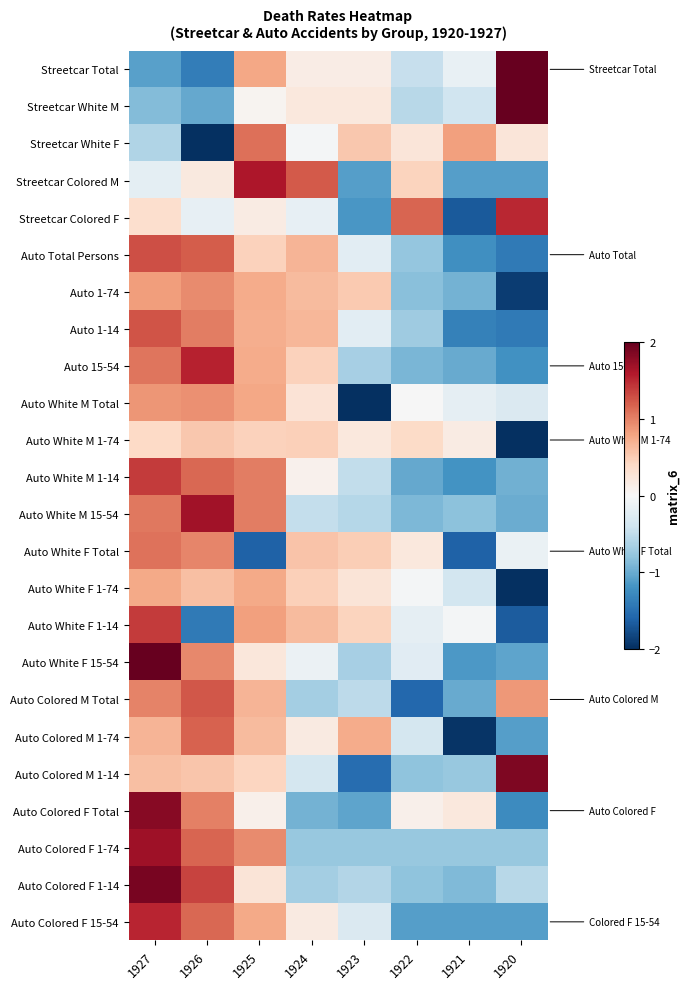

Reading left to right, list all the values displayed in this chart.

Streetcar Total: 1927=-1.1	1926=-1.4	1925=0.8	1924=0.2	1923=0.2	1922=-0.5	1921=-0.2	1920=2.0
Streetcar White M: 1927=-0.9	1926=-1.0	1925=0.1	1924=0.2	1923=0.2	1922=-0.6	1921=-0.4	1920=2.4
Streetcar White F: 1927=-0.6	1926=-2.3	1925=1.1	1924=-0.0	1923=0.5	1922=0.2	1921=0.8	1920=0.2
Streetcar Colored M: 1927=-0.2	1926=0.2	1925=1.6	1924=1.2	1923=-1.1	1922=0.5	1921=-1.1	1920=-1.1
Streetcar Colored F: 1927=0.3	1926=-0.2	1925=0.2	1924=-0.2	1923=-1.2	1922=1.2	1921=-1.7	1920=1.5
Auto Total Persons: 1927=1.3	1926=1.2	1925=0.5	1924=0.7	1923=-0.2	1922=-0.8	1921=-1.2	1920=-1.4
Auto 1-74: 1927=0.8	1926=0.9	1925=0.7	1924=0.6	1923=0.5	1922=-0.8	1921=-0.9	1920=-1.9
Auto 1-14: 1927=1.3	1926=1.0	1925=0.7	1924=0.7	1923=-0.2	1922=-0.7	1921=-1.3	1920=-1.4
Auto 15-54: 1927=1.1	1926=1.5	1925=0.7	1924=0.5	1923=-0.7	1922=-0.9	1921=-1.0	1920=-1.2
Auto White M Total: 1927=0.9	1926=0.9	1925=0.8	1924=0.3	1923=-2.4	1922=-0.0	1921=-0.2	1920=-0.3
Auto White M 1-74: 1927=0.4	1926=0.5	1925=0.5	1924=0.5	1923=0.2	1922=0.4	1921=0.2	1920=-2.6
Auto White M 1-14: 1927=1.4	1926=1.2	1925=1.0	1924=0.1	1923=-0.5	1922=-1.0	1921=-1.2	1920=-1.0
Auto White M 15-54: 1927=1.1	1926=1.7	1925=1.0	1924=-0.5	1923=-0.6	1922=-0.9	1921=-0.8	1920=-1.0
Auto White F Total: 1927=1.1	1926=1.0	1925=-1.6	1924=0.6	1923=0.5	1922=0.2	1921=-1.6	1920=-0.1
Auto White F 1-74: 1927=0.8	1926=0.6	1925=0.8	1924=0.5	1923=0.3	1922=-0.0	1921=-0.4	1920=-2.5
Auto White F 1-14: 1927=1.4	1926=-1.4	1925=0.8	1924=0.6	1923=0.4	1922=-0.2	1921=-0.0	1920=-1.7
Auto White F 15-54: 1927=2.0	1926=1.0	1925=0.2	1924=-0.1	1923=-0.7	1922=-0.2	1921=-1.1	1920=-1.0
Auto Colored M Total: 1927=1.0	1926=1.2	1925=0.7	1924=-0.7	1923=-0.5	1922=-1.6	1921=-1.0	1920=0.9
Auto Colored M 1-74: 1927=0.7	1926=1.2	1925=0.6	1924=0.2	1923=0.7	1922=-0.4	1921=-2.0	1920=-1.1
Auto Colored M 1-14: 1927=0.6	1926=0.5	1925=0.4	1924=-0.4	1923=-1.5	1922=-0.8	1921=-0.8	1920=1.9
Auto Colored F Total: 1927=1.8	1926=1.0	1925=0.1	1924=-1.0	1923=-1.1	1922=0.1	1921=0.2	1920=-1.3
Auto Colored F 1-74: 1927=1.7	1926=1.2	1925=0.9	1924=-0.8	1923=-0.8	1922=-0.8	1921=-0.8	1920=-0.8
Auto Colored F 1-14: 1927=1.9	1926=1.3	1925=0.3	1924=-0.7	1923=-0.6	1922=-0.8	1921=-0.9	1920=-0.5
Auto Colored F 15-54: 1927=1.5	1926=1.2	1925=0.8	1924=0.2	1923=-0.3	1922=-1.1	1921=-1.1	1920=-1.1